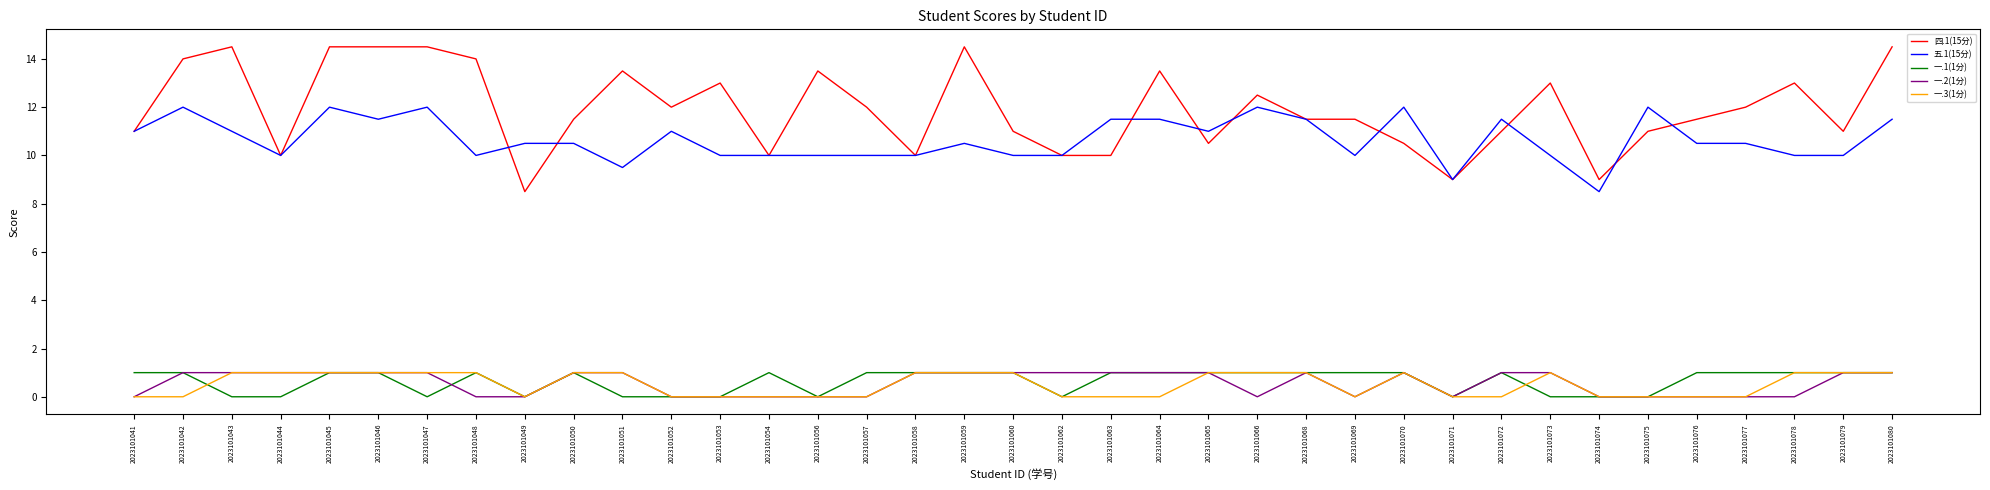

Which series has the widest spread of values?

四.1(15分)